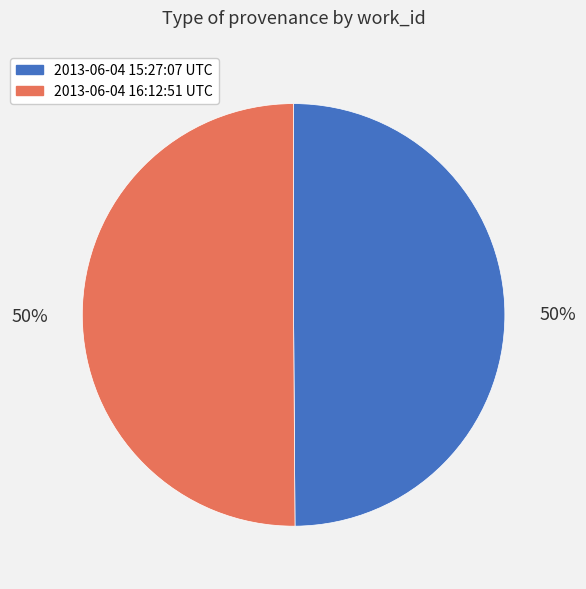

What is the ratio of the value at 2013-06-04 16:12:51 UTC to the value at 2013-06-04 15:27:07 UTC?

1.0